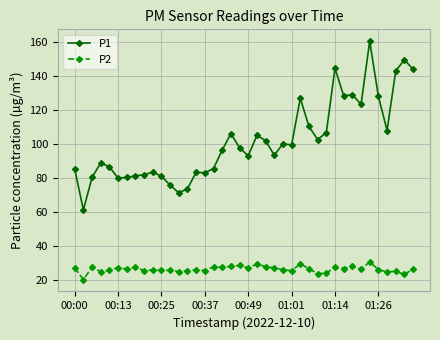

Does the chart display data point markers on the line(s)?

Yes